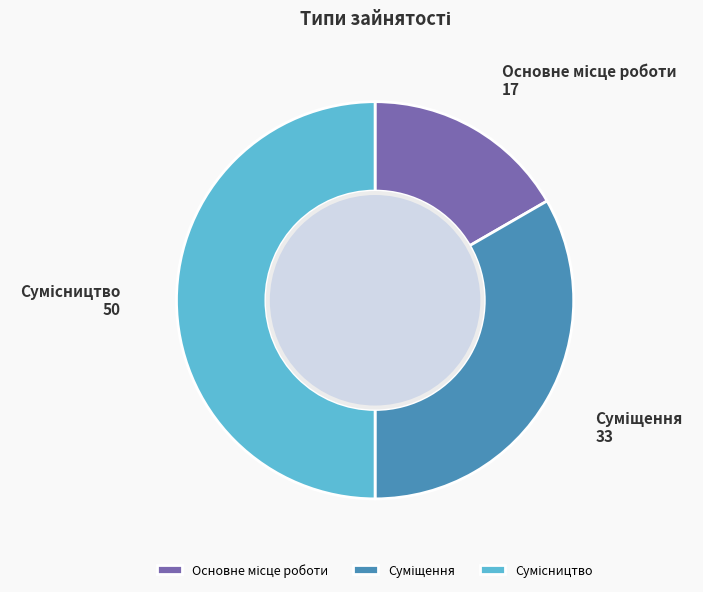

To the nearest percent, what is the average slice percentage?

33%